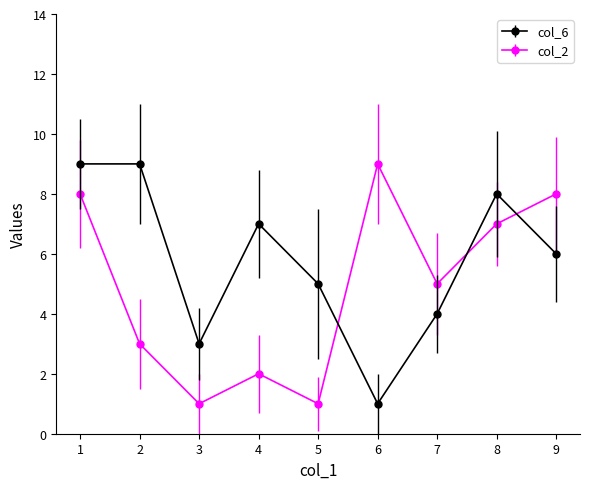

Between which two adjacent categories do col_6 and col_2 first intersect?

5 and 6